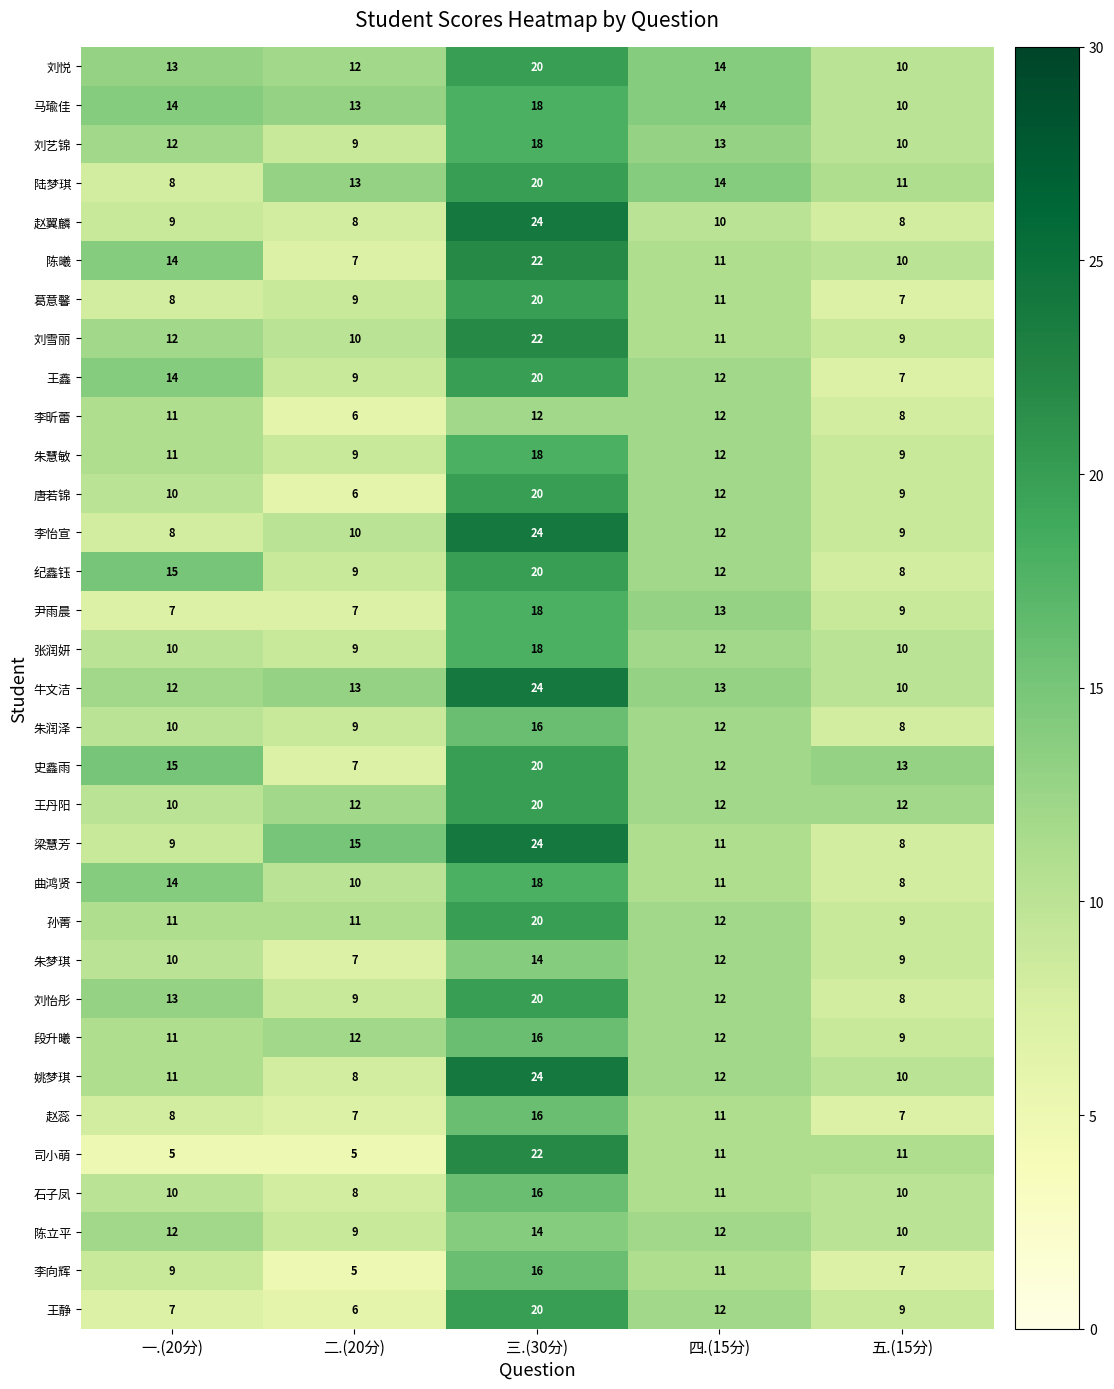

At which category is the sum across all series the highest?

三.(30分)